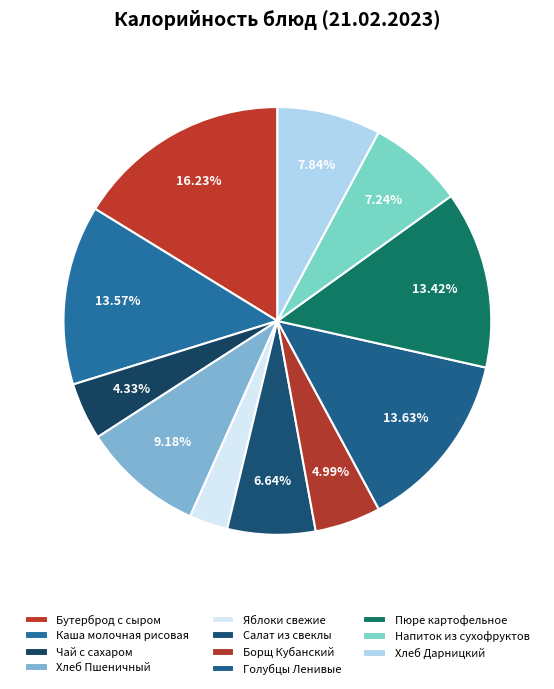

Is there any slice that represents more than half of the pie?

No